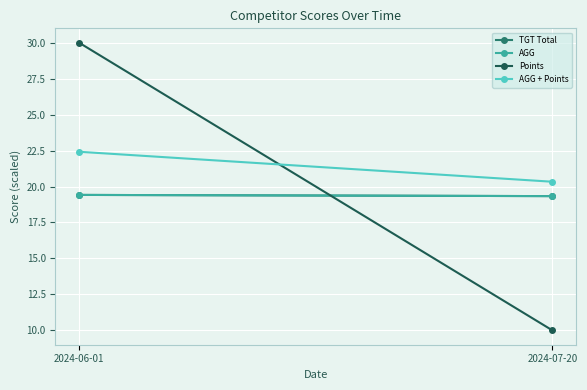

Count the TGT Total values in the range 19 to 20.

2